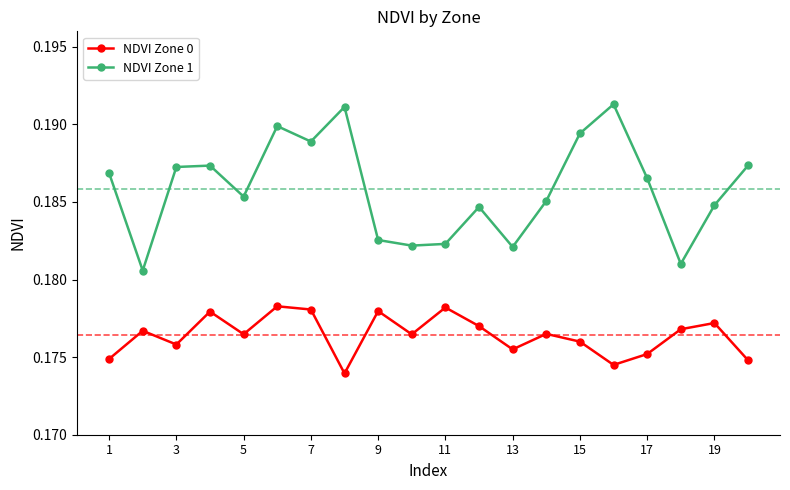

List the series in order of their overall mean, highest first.

NDVI Zone 1, NDVI Zone 0